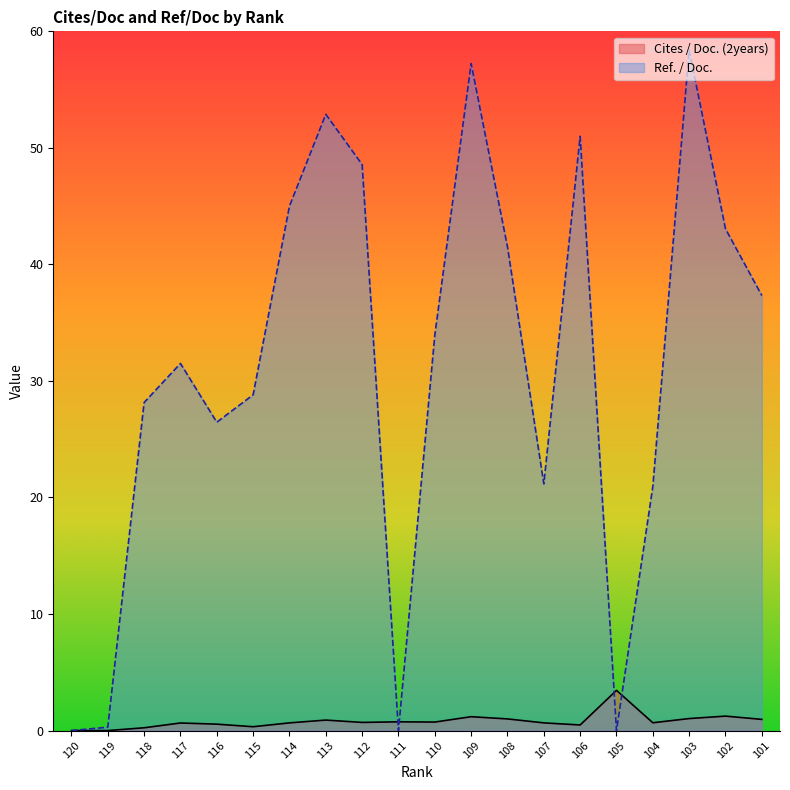

The Cites / Doc. (2years) series shows 0.2 at 115. True or false?

False